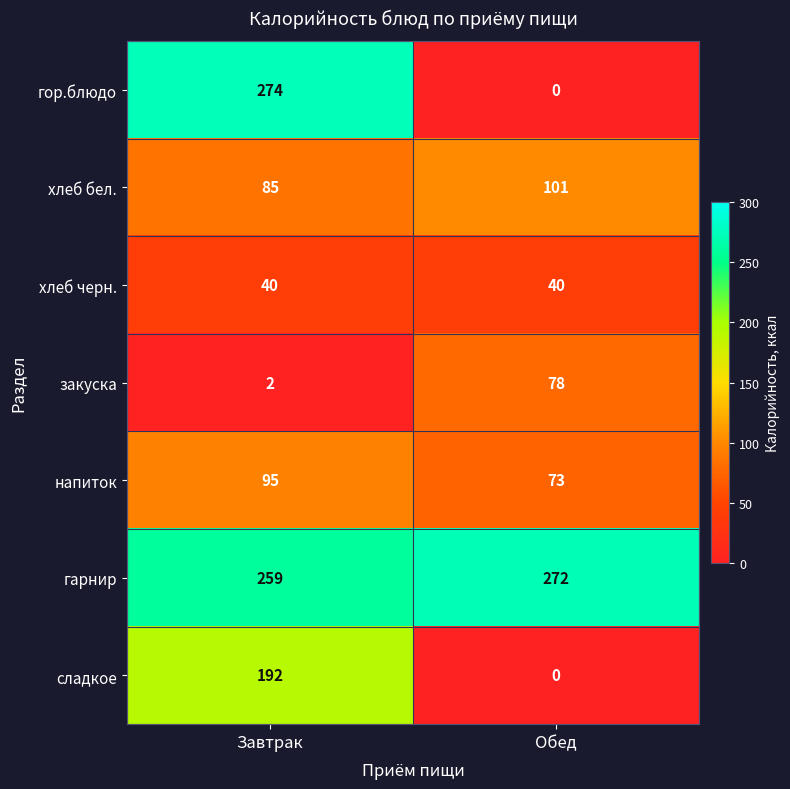

What is the difference between the хлеб бел. values at Обед and Завтрак?

16